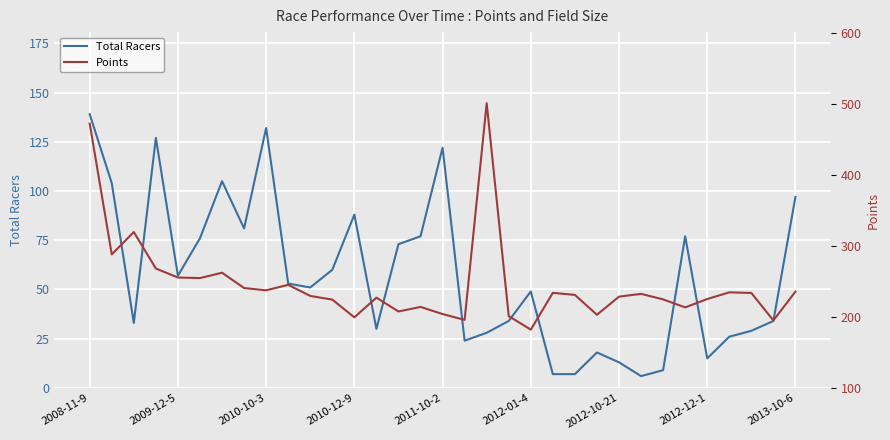

Which series has the largest total across all categories?

Points